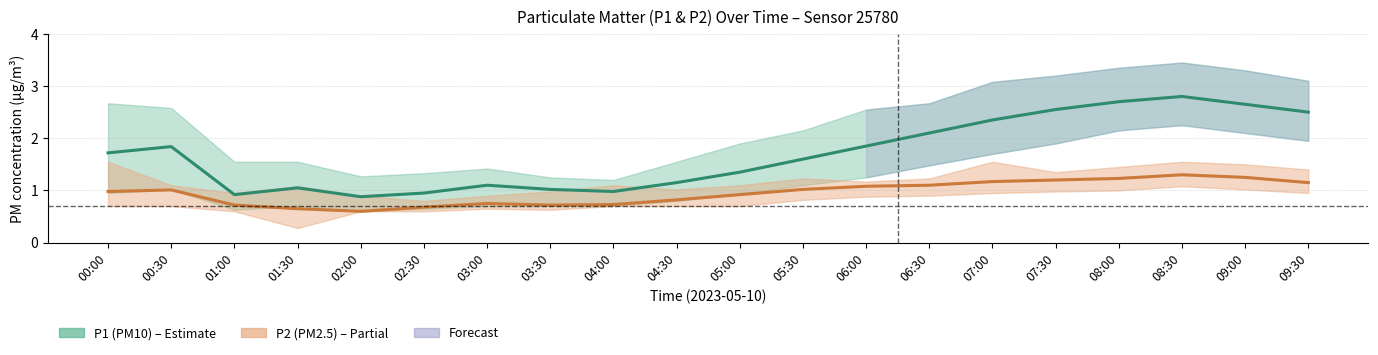

True or false: P1 (PM10) and P2 (PM2.5) cross at least once.

False